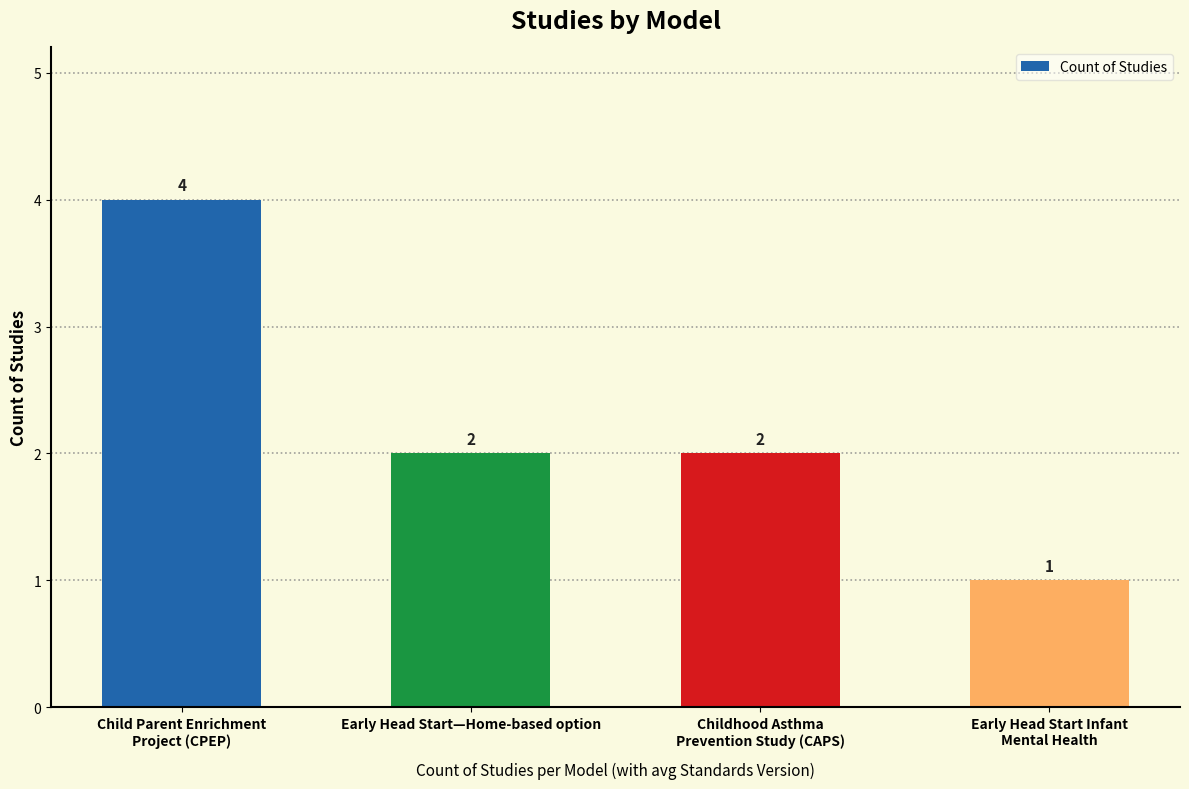

How many values are between 2 and 4?

3